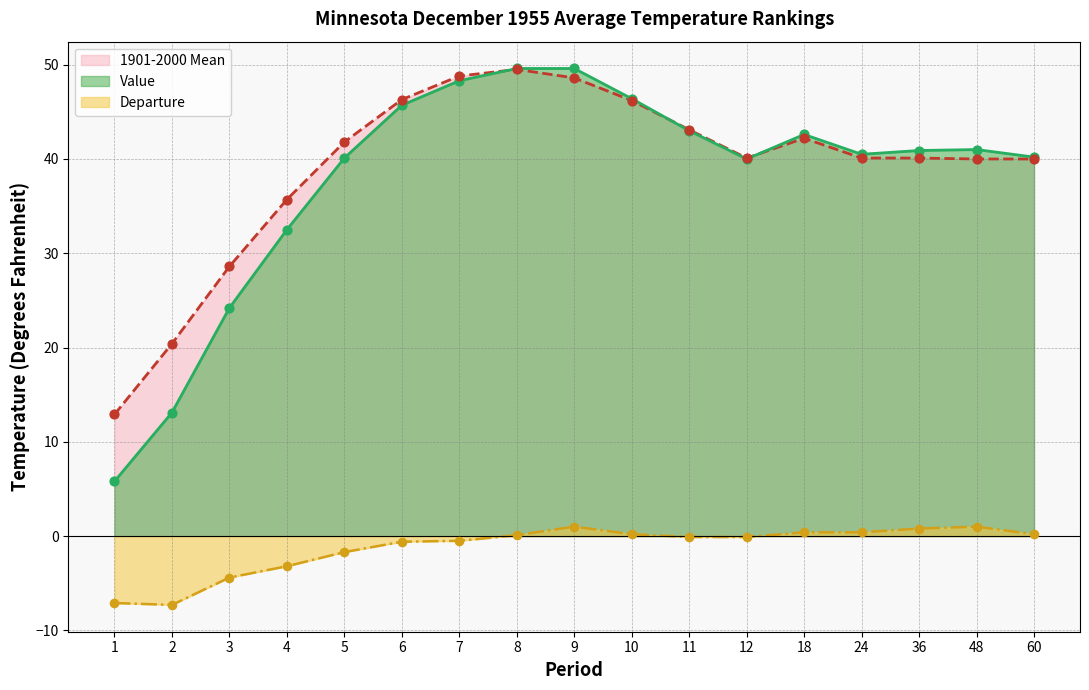

Which series contains the lowest Y value?

Departure